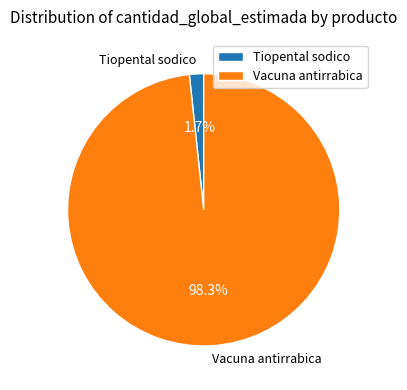

Rank the categories by value from lowest to highest.

Tiopental sodico, Vacuna antirrabica